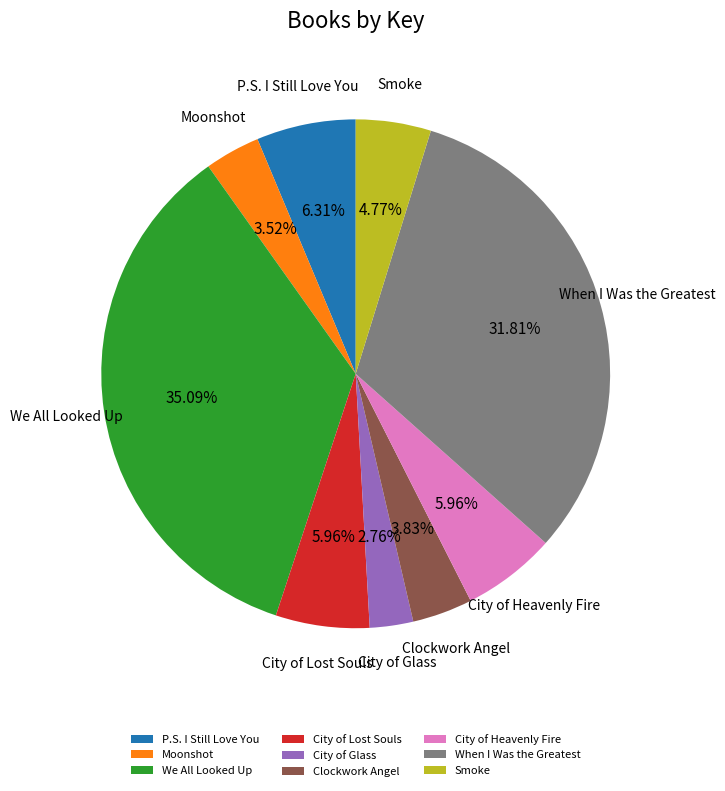

To the nearest percent, what portion does We All Looked Up represent?

35%